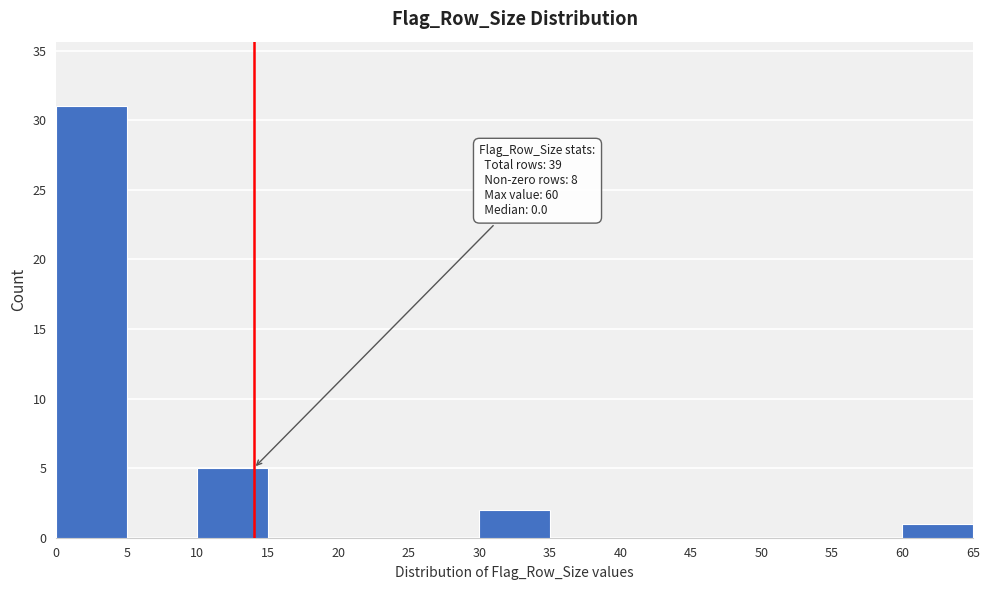

Which range on the x-axis has the tallest bar?

0 to 5